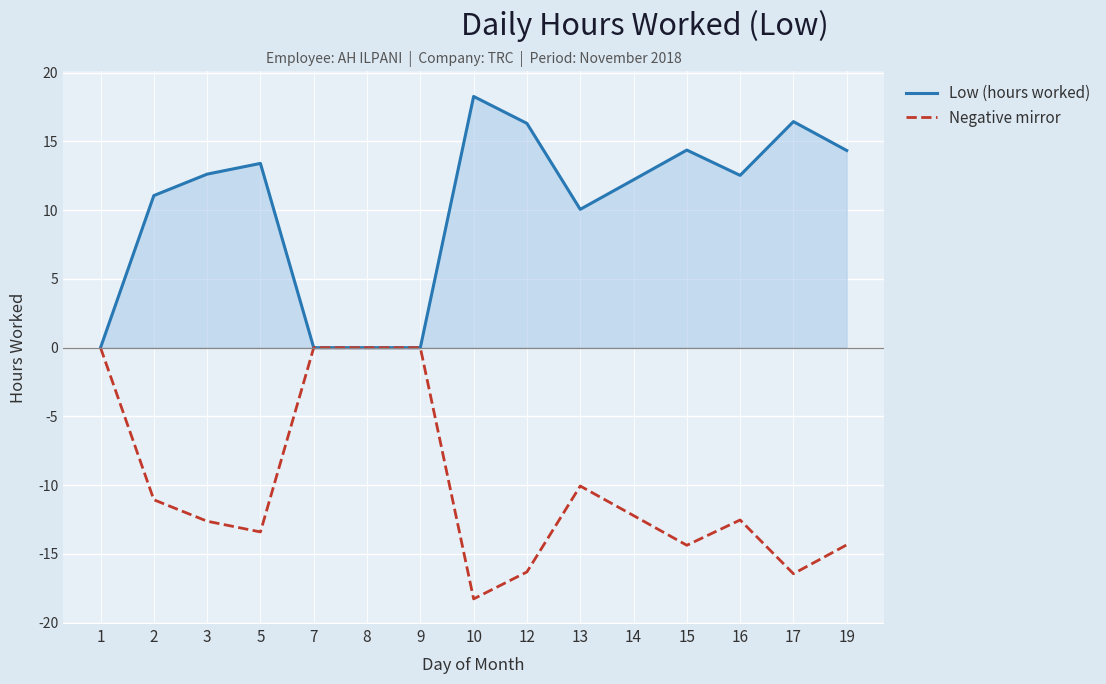

Reading left to right, list all the values displayed in this chart.

Low (hours worked): 1=0.0	2=11.1	3=12.6	5=13.4	7=0.0	8=0.0	9=0.0	10=18.3	12=16.3	13=10.1	14=12.2	15=14.4	16=12.5	17=16.4	19=14.3
Negative mirror: 1=-0.0	2=-11.1	3=-12.6	5=-13.4	7=-0.0	8=-0.0	9=-0.0	10=-18.3	12=-16.3	13=-10.1	14=-12.2	15=-14.4	16=-12.5	17=-16.4	19=-14.3